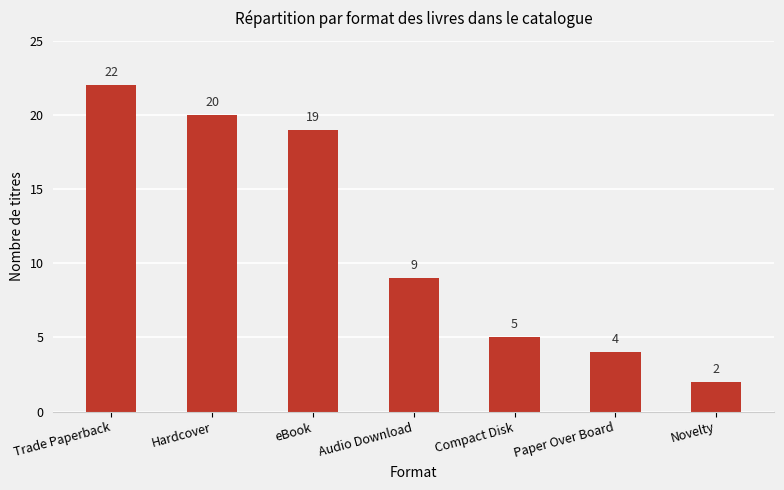

List the labels in order of value, largest first.

Trade Paperback, Hardcover, eBook, Audio Download, Compact Disk, Paper Over Board, Novelty